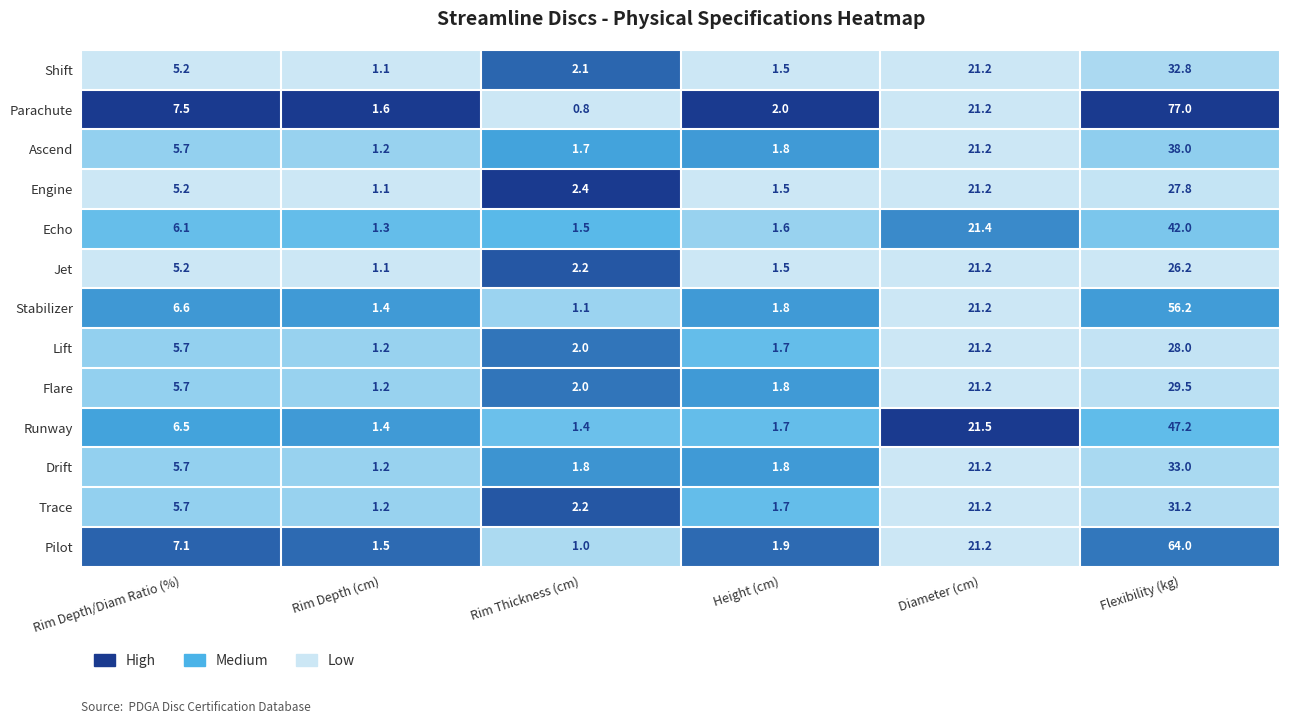

Which label corresponds to the largest value in the chart?

Flexibility (kg)